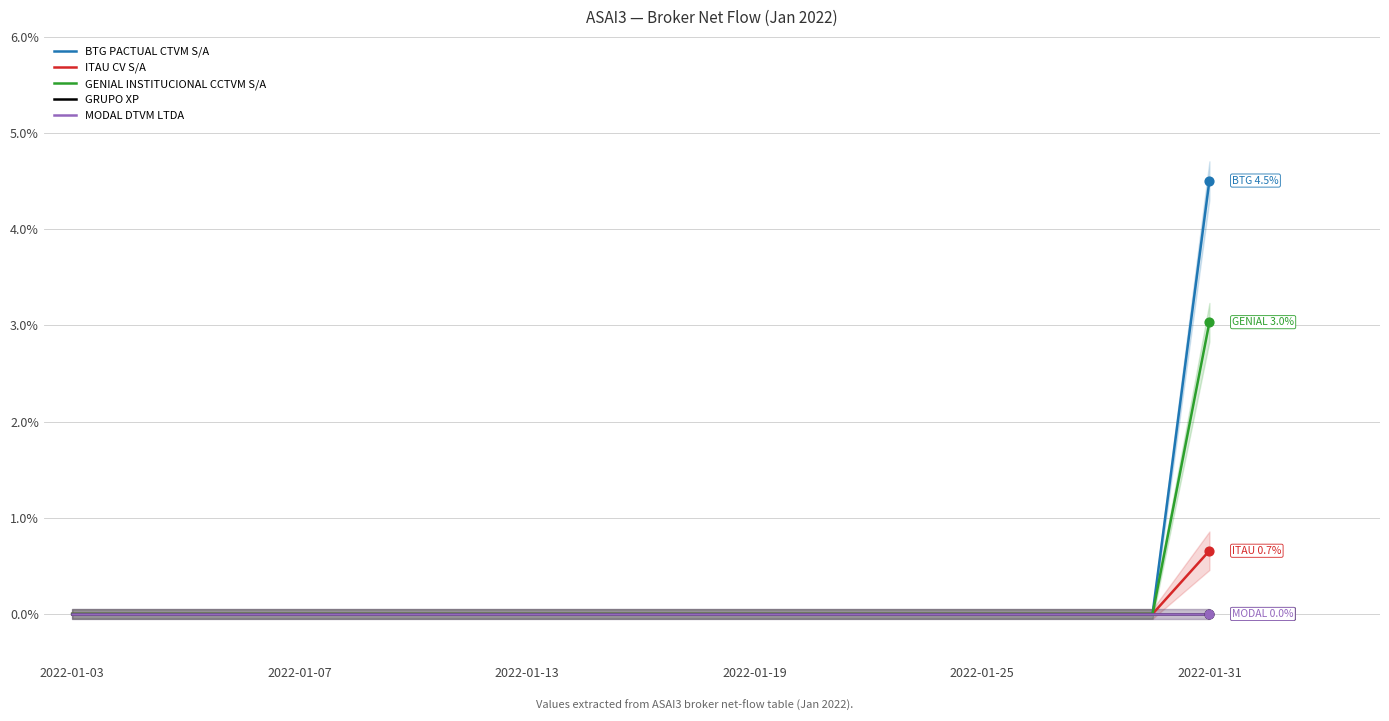

What are all the series names shown in the legend?

BTG PACTUAL CTVM S/A, ITAU CV S/A, GENIAL INSTITUCIONAL CCTVM S/A, GRUPO XP, MODAL DTVM LTDA